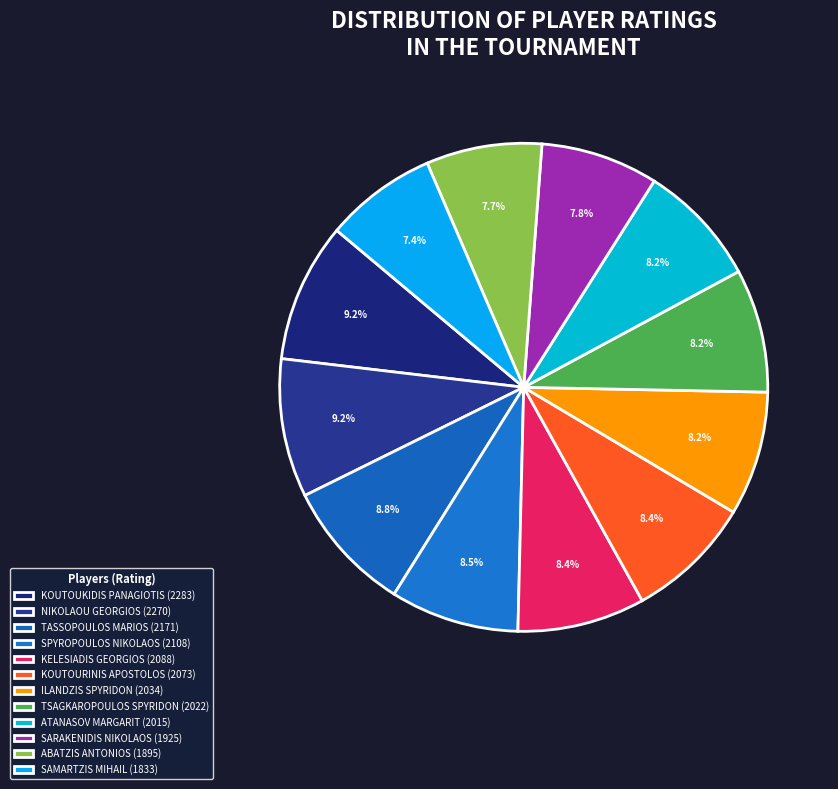

How many segments does this pie chart have?

12